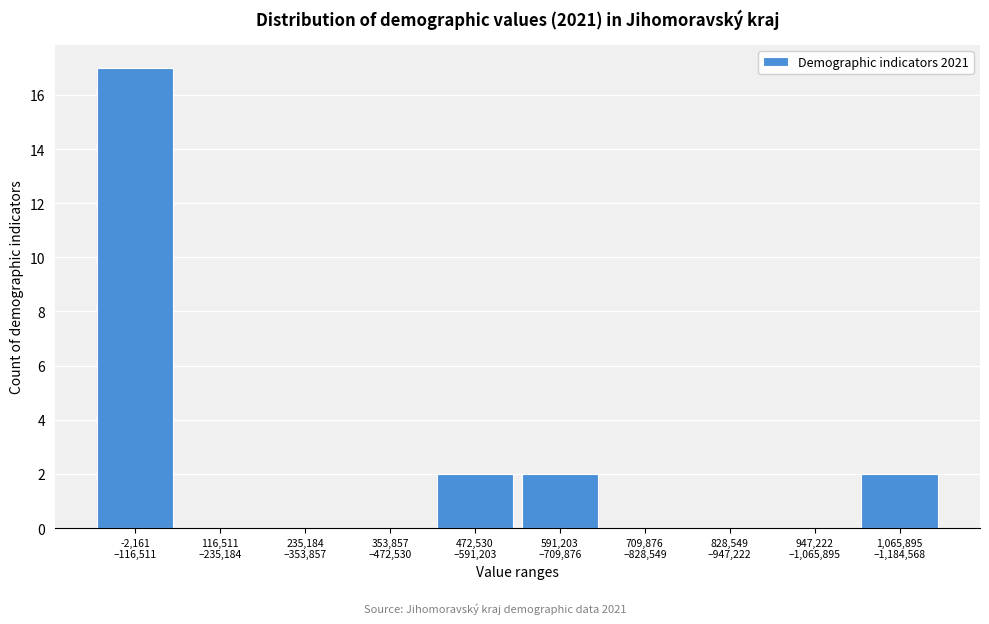

What is the maximum value shown in the chart?

17